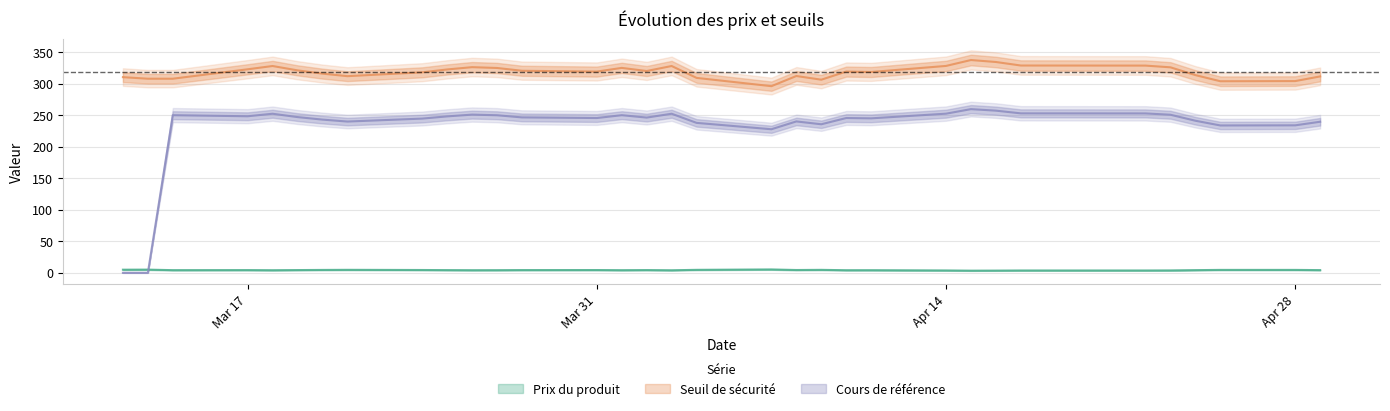

What is the sum of the Prix du produit values at 2025-04-16 and 2025-04-09?

8.3